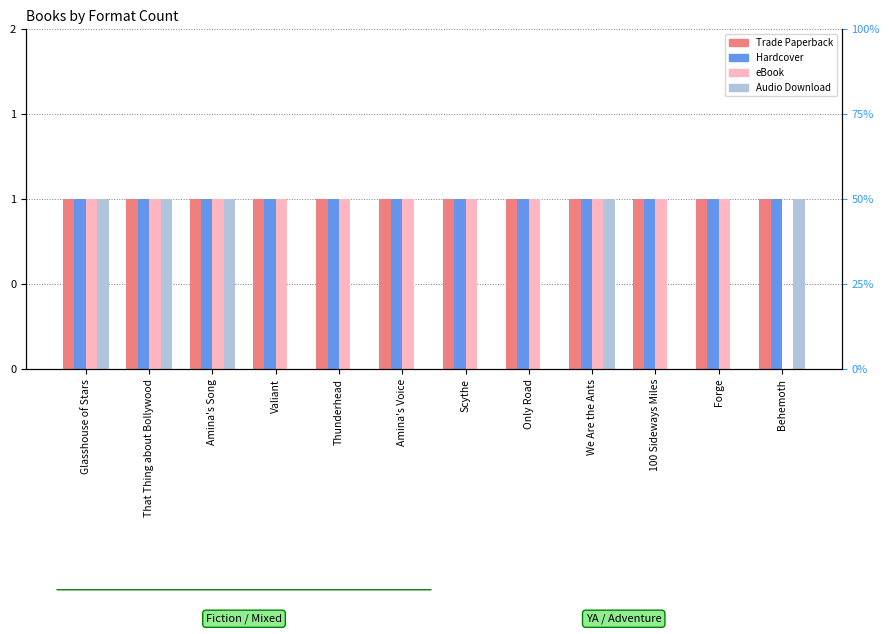

What position from the right is Forge?

2